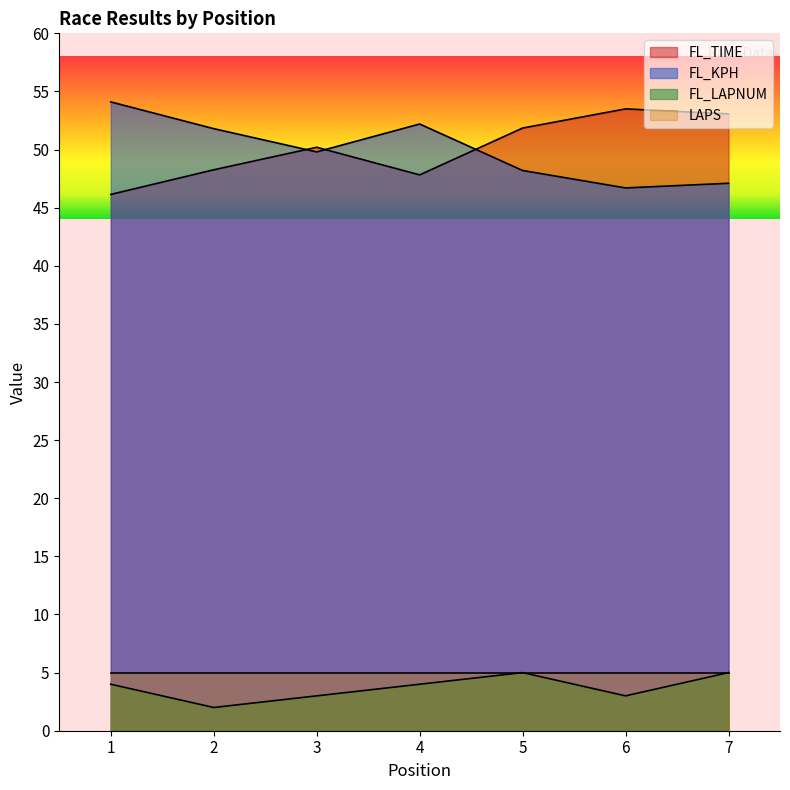

Which has a higher value, 7 or 6?

6